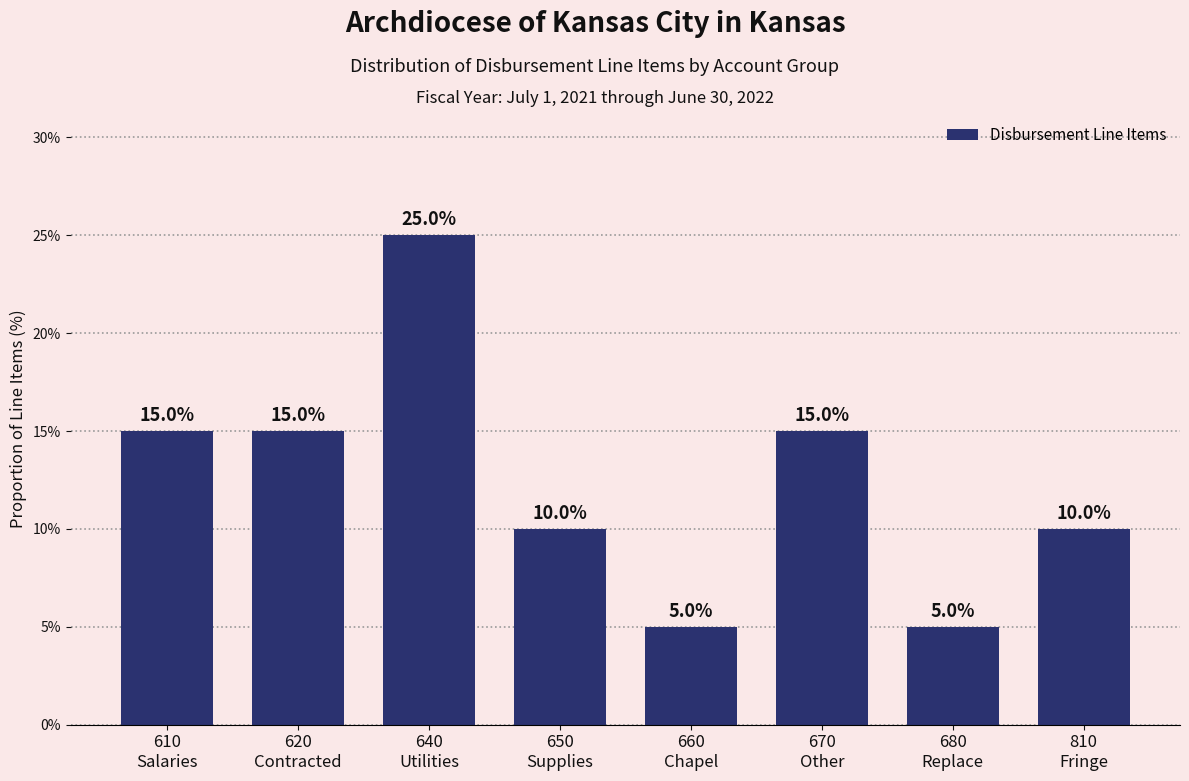

Reading left to right, extract all data points from this chart.

15	15	25	10	5	15	5	10